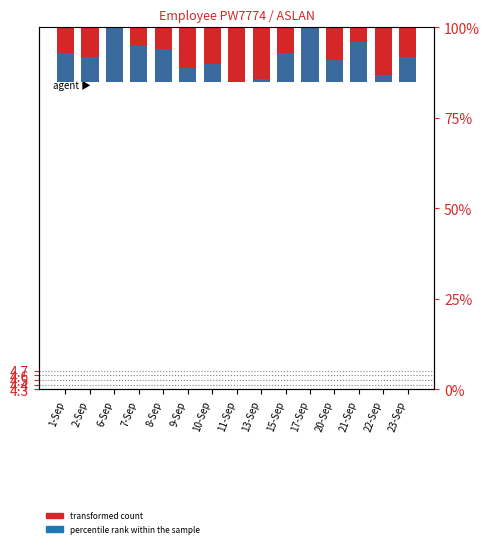

Which series has the largest range (max minus min)?

percentile rank within the sample